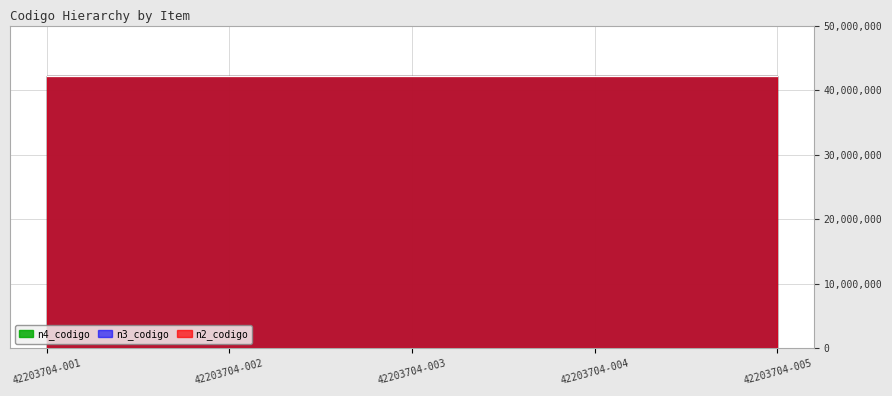

Which series has the largest total across all categories?

n4_codigo